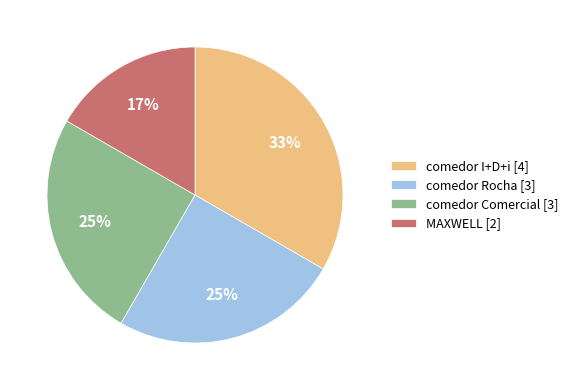

To the nearest percent, what portion does comedor Rocha represent?

25%